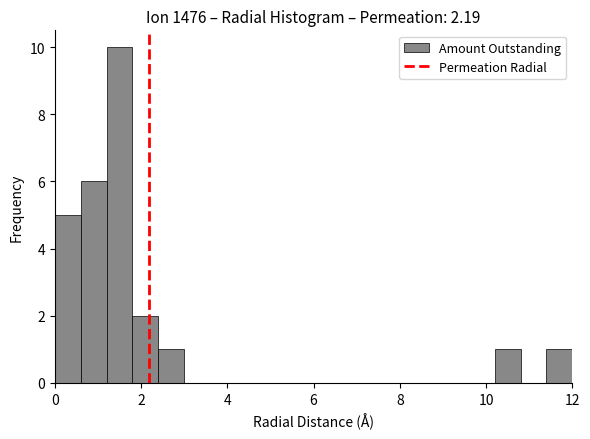

Read against the x-axis, roughly where is the centre of the tallest bar?

1.6